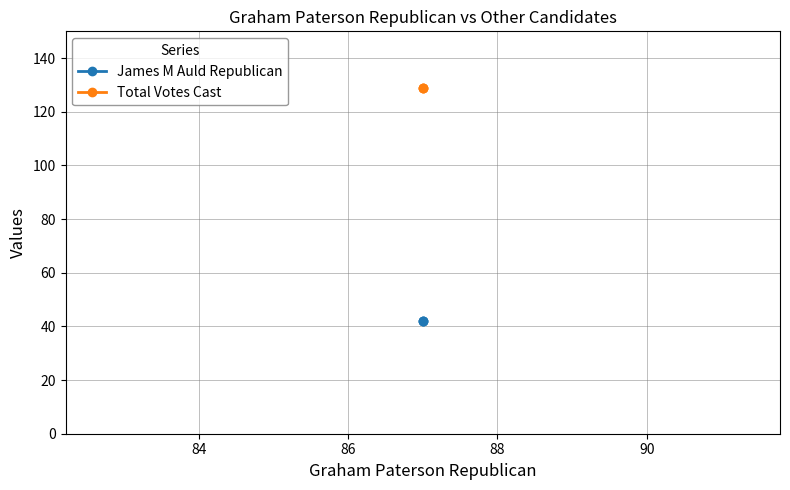

List the series in order of their overall mean, lowest first.

James M Auld Republican, Total Votes Cast